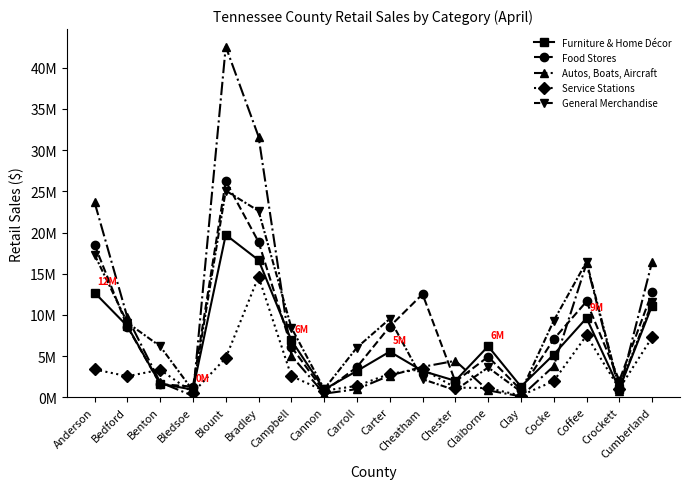

Reading left to right, transcribe all the data shown in this chart.

Furniture & Home Décor: Anderson=12698528	Bedford=8636138	Benton=1638676	Bledsoe=919464	Blount=19722214	Bradley=16652971	Campbell=6908205	Cannon=942415	Carroll=3190043	Carter=5535108	Cheatham=3185892	Chester=1992353	Claiborne=6188595	Clay=1291347	Cocke=5181833	Coffee=9611685	Crockett=1024045	Cumberland=11130431
Food Stores: Anderson=18490733	Bedford=8570210	Benton=1592398	Bledsoe=1282549	Blount=26226623	Bradley=18865730	Campbell=6120441	Cannon=702975	Carroll=3661411	Carter=8579497	Cheatham=12515401	Chester=1903946	Claiborne=4914089	Clay=886520	Cocke=7046817	Coffee=11628028	Crockett=2019151	Cumberland=12728802
Autos, Boats, Aircraft: Anderson=23676739	Bedford=9693442	Benton=1802542	Bledsoe=169490	Blount=42580167	Bradley=31652393	Campbell=5040663	Cannon=429961	Carroll=982137	Carter=2629690	Cheatham=3688110	Chester=4420827	Claiborne=829217	Clay=105067	Cocke=3765032	Coffee=16245011	Crockett=802498	Cumberland=16462282
Service Stations: Anderson=3377442	Bedford=2547515	Benton=3335652	Bledsoe=566021	Blount=4769532	Bradley=14639708	Campbell=2560262	Cannon=788500	Carroll=1380088	Carter=2846180	Cheatham=3423106	Chester=1166025	Claiborne=1110106	Clay=200039	Cocke=1966330	Coffee=7501462	Crockett=1037109	Cumberland=7274096
General Merchandise: Anderson=17305270	Bedford=9043157	Benton=6185639	Bledsoe=795314	Blount=25085344	Bradley=22624258	Campbell=8454099	Cannon=985896	Carroll=6033263	Carter=9514155	Cheatham=2190182	Chester=854625	Claiborne=3609323	Clay=676026	Cocke=9288316	Coffee=16453779	Crockett=1092748	Cumberland=11510660